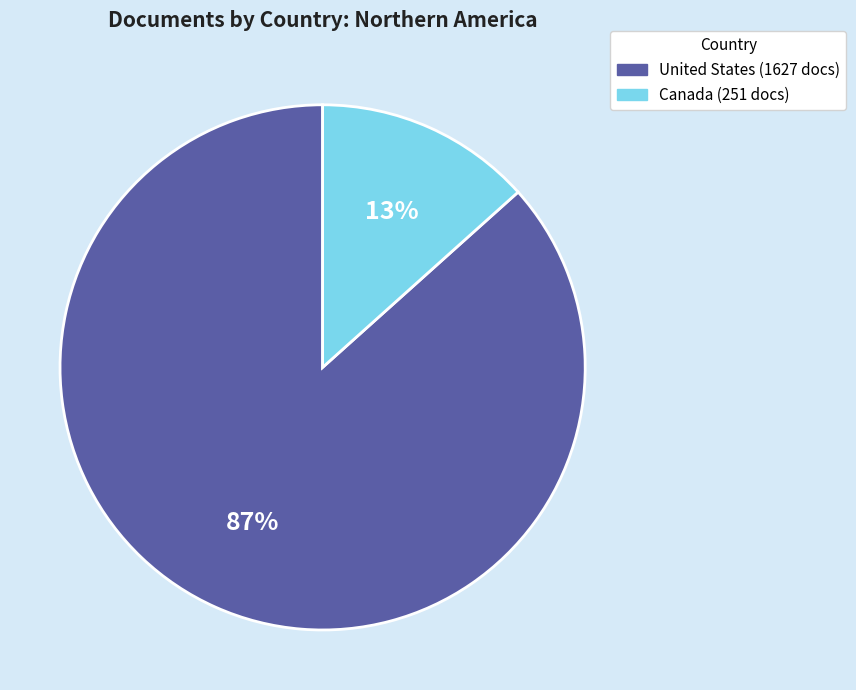

To the nearest percent, what portion does United States represent?

87%